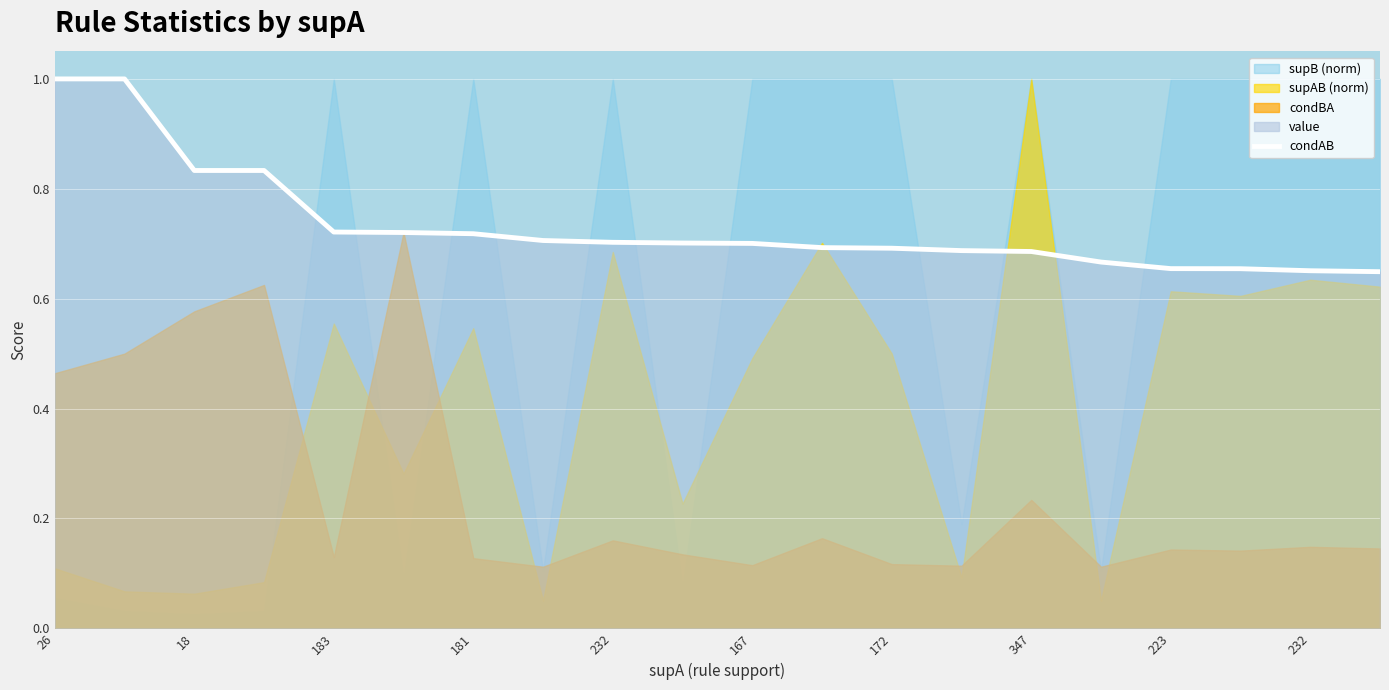

At which category does the chart reach its peak across all series?

26